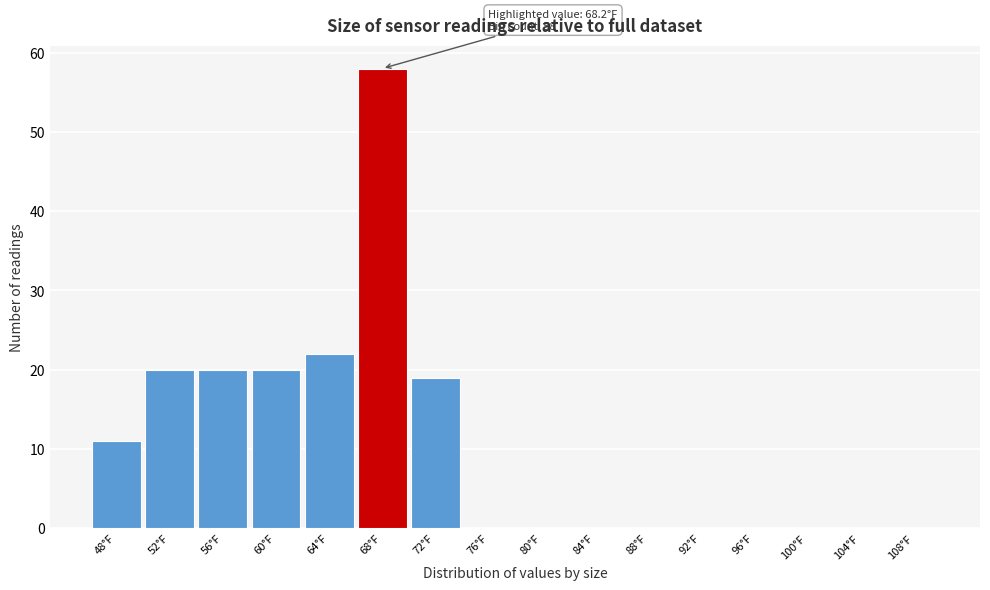

What value does the data have at 52°F, to the nearest 10?

20